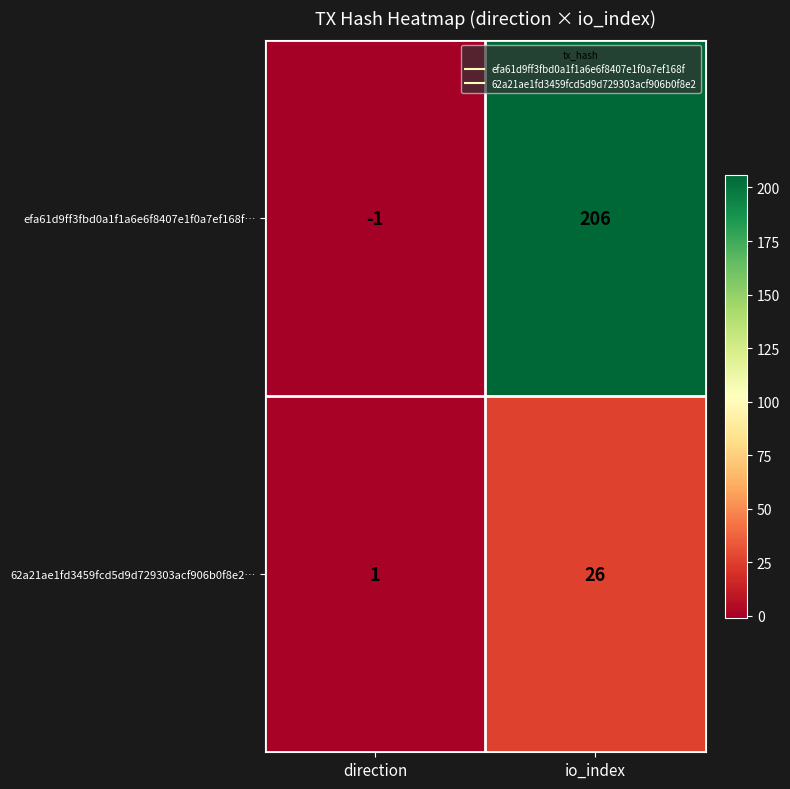

How many distinct data groups are displayed?

2